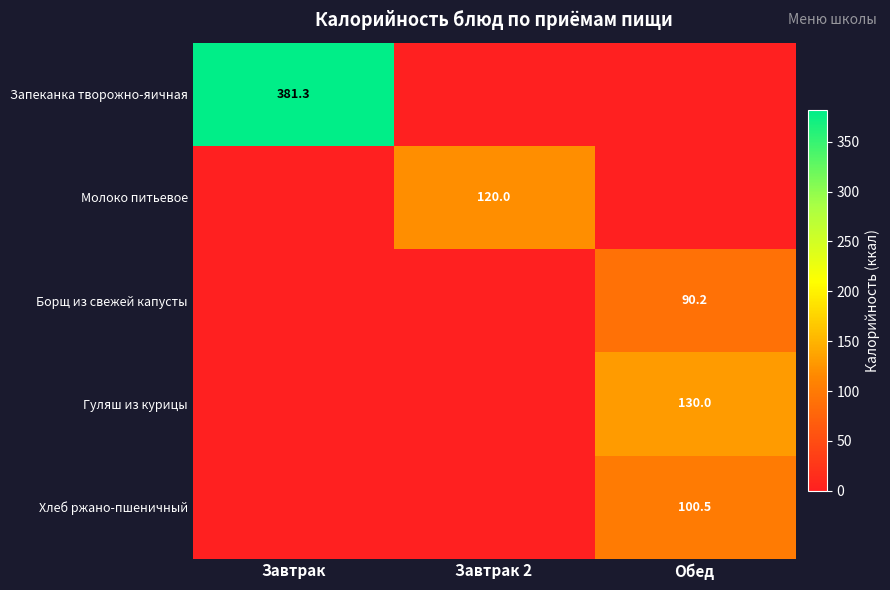

True or false: Борщ из свежей капусты has a value of 49.4 at Обед.

False